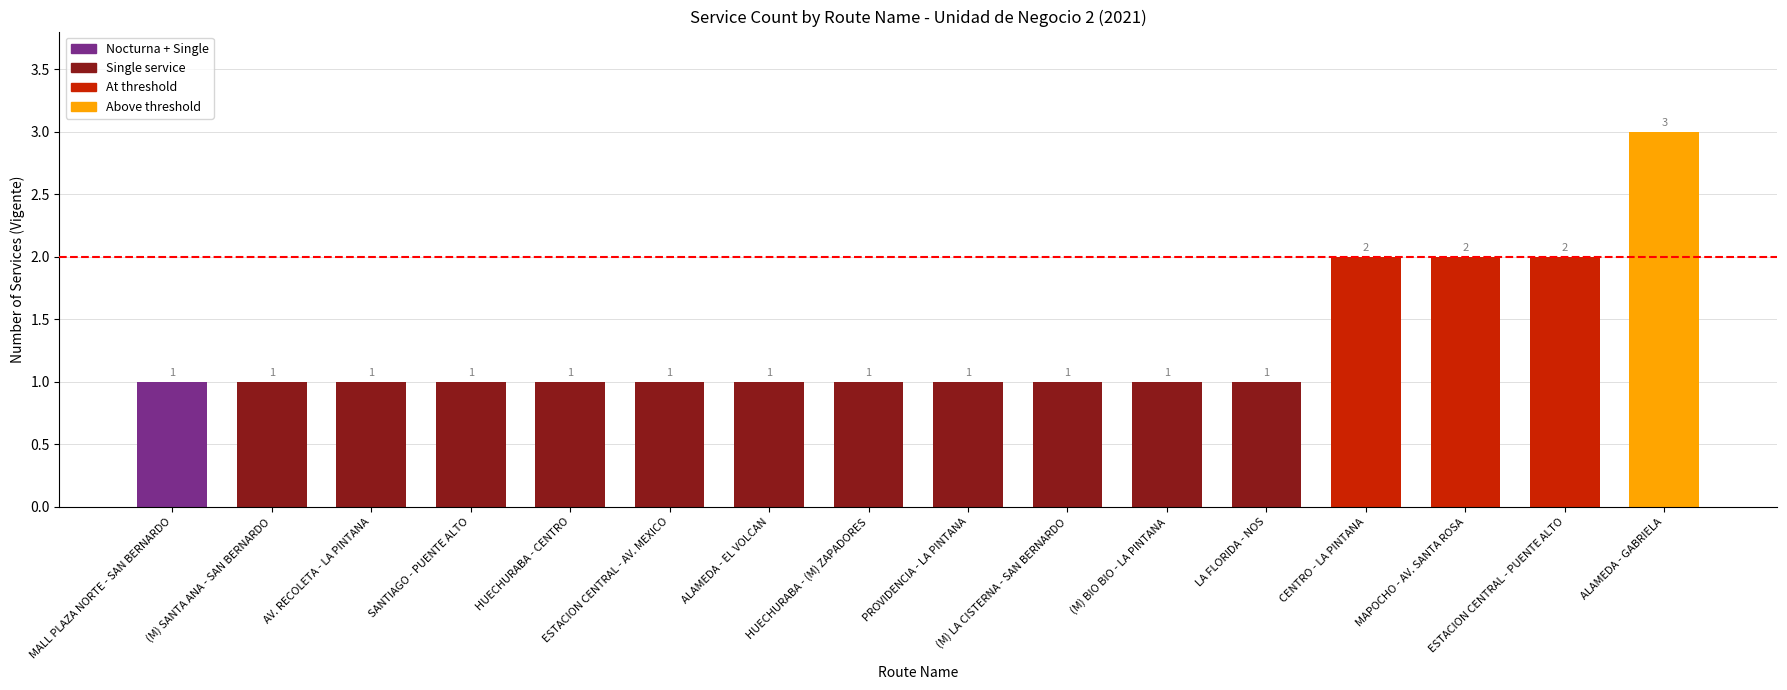

What is the maximum value shown in the chart?

3